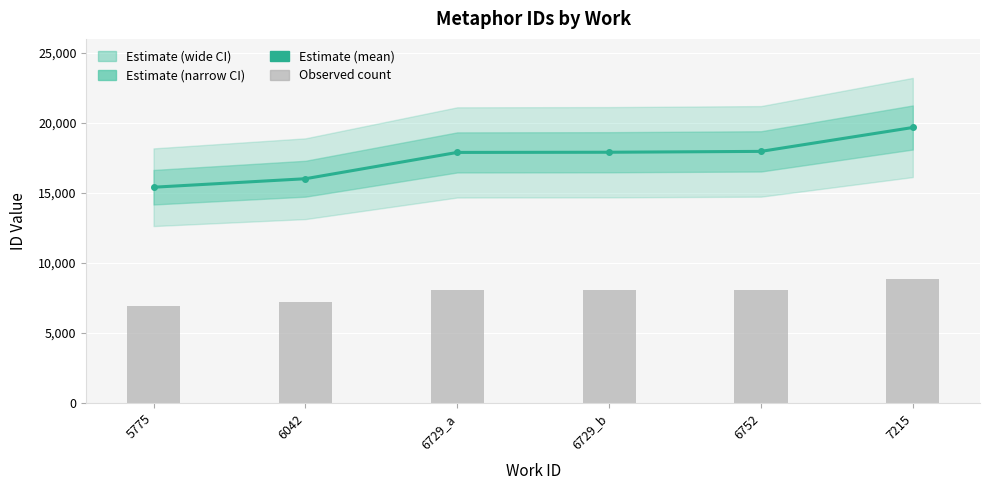

Where does the Observed count series first go above 8063?

6729_b